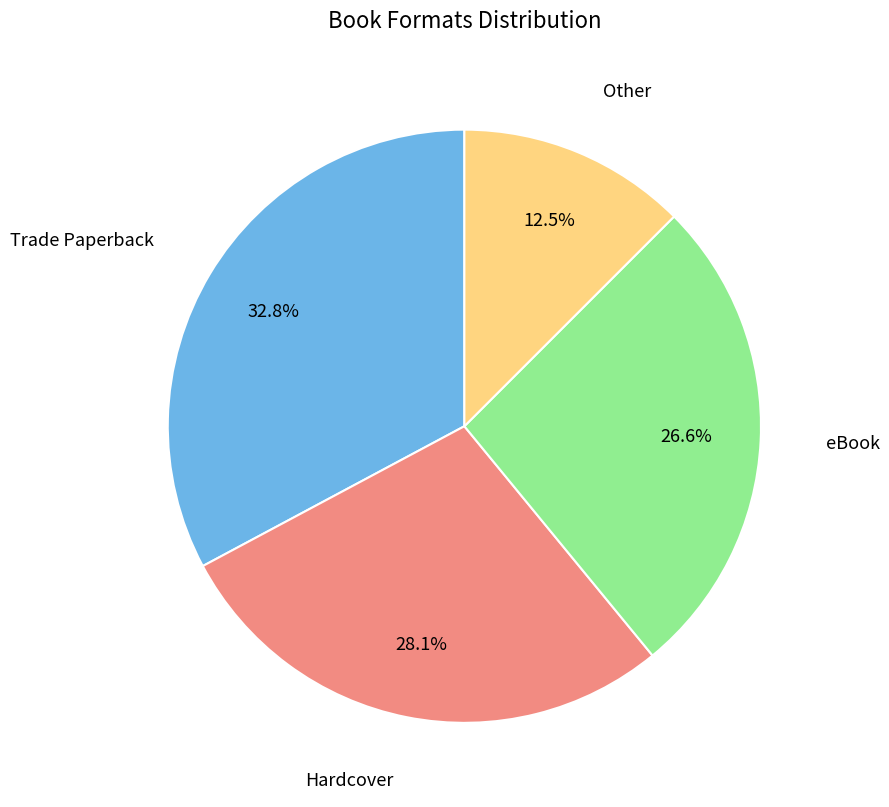

To the nearest percent, what is the average slice percentage?

25%